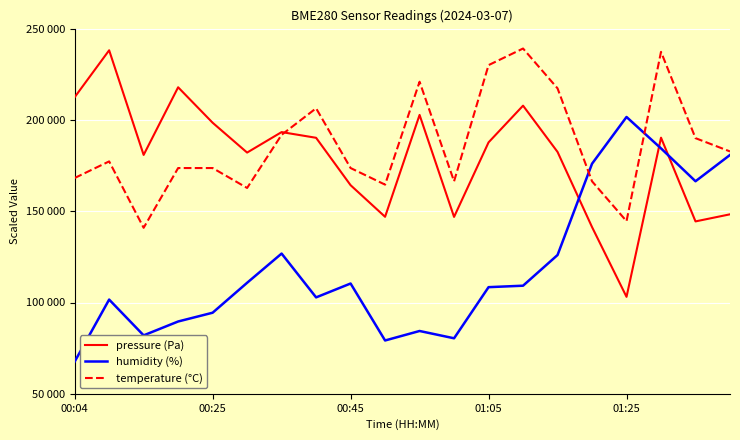

True or false: pressure (Pa) has more than 0 points higher than both neighbors.

True